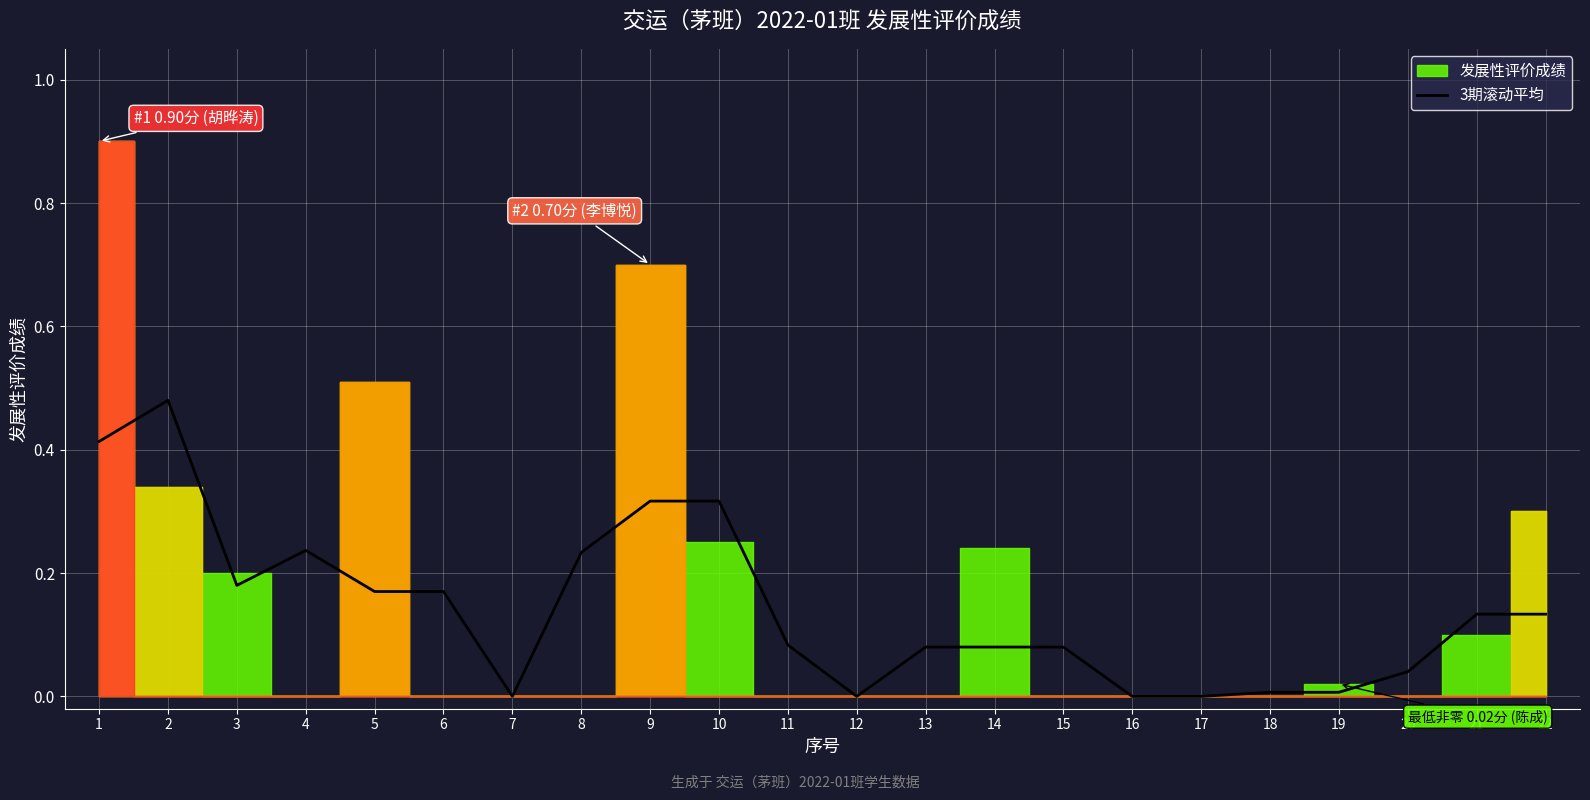

Is it true that 3期滚动平均 equals 0.2 at 2?

False